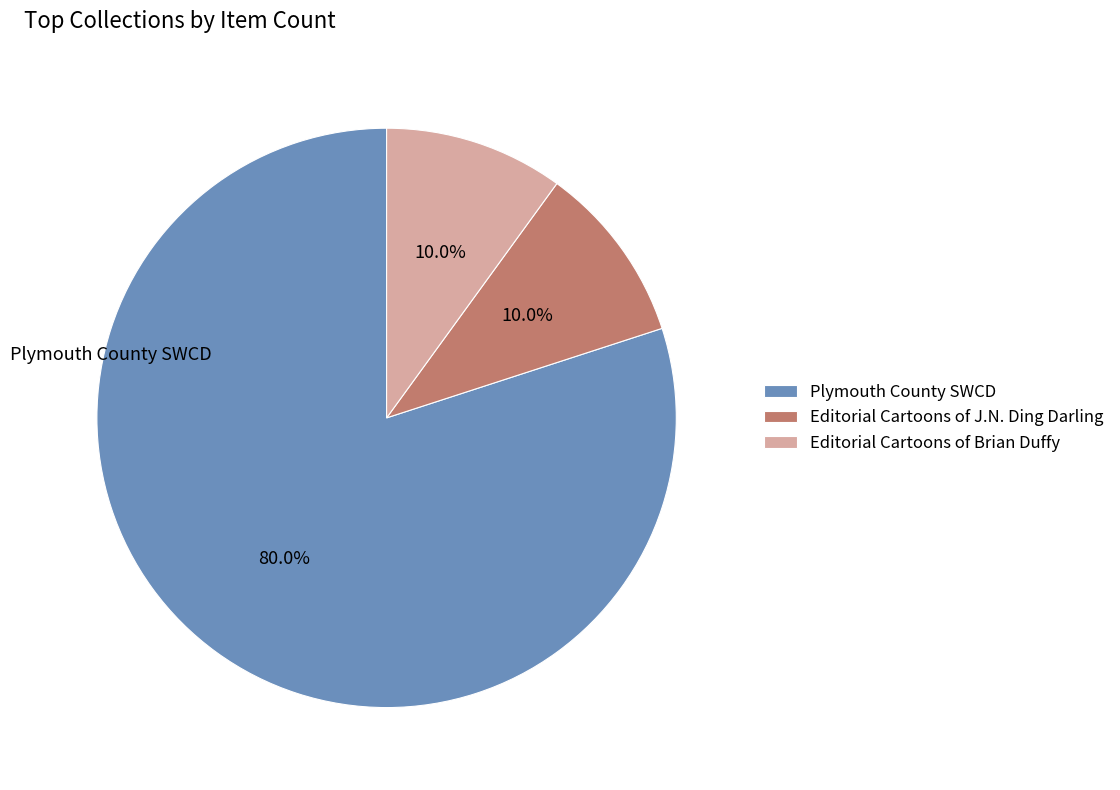

Is Plymouth County SWCD the majority of the pie?

Yes